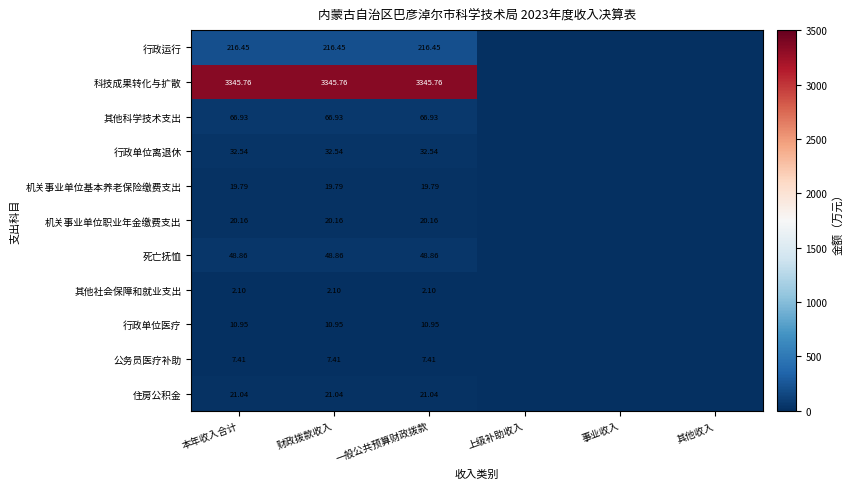

At how many categories does at least one series exceed 2966?

3